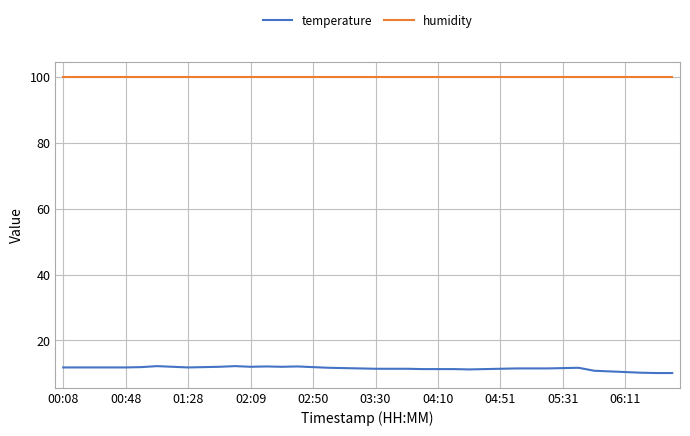

Which series has the largest range (max minus min)?

temperature